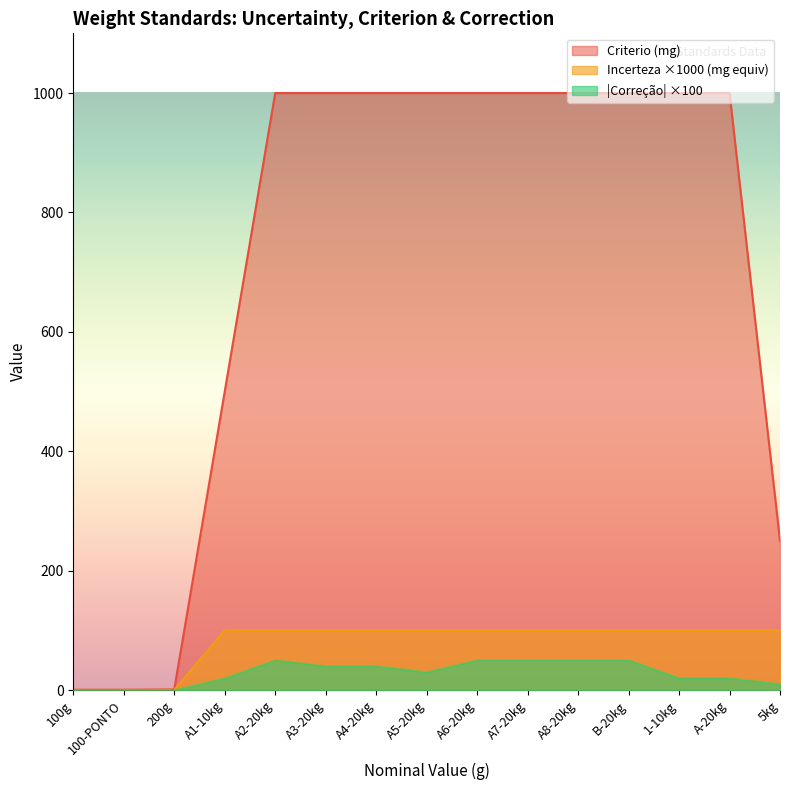

Is the value of Criterio (mg) at A2-20kg greater than the value of Incerteza (g) at B-20kg?

Yes